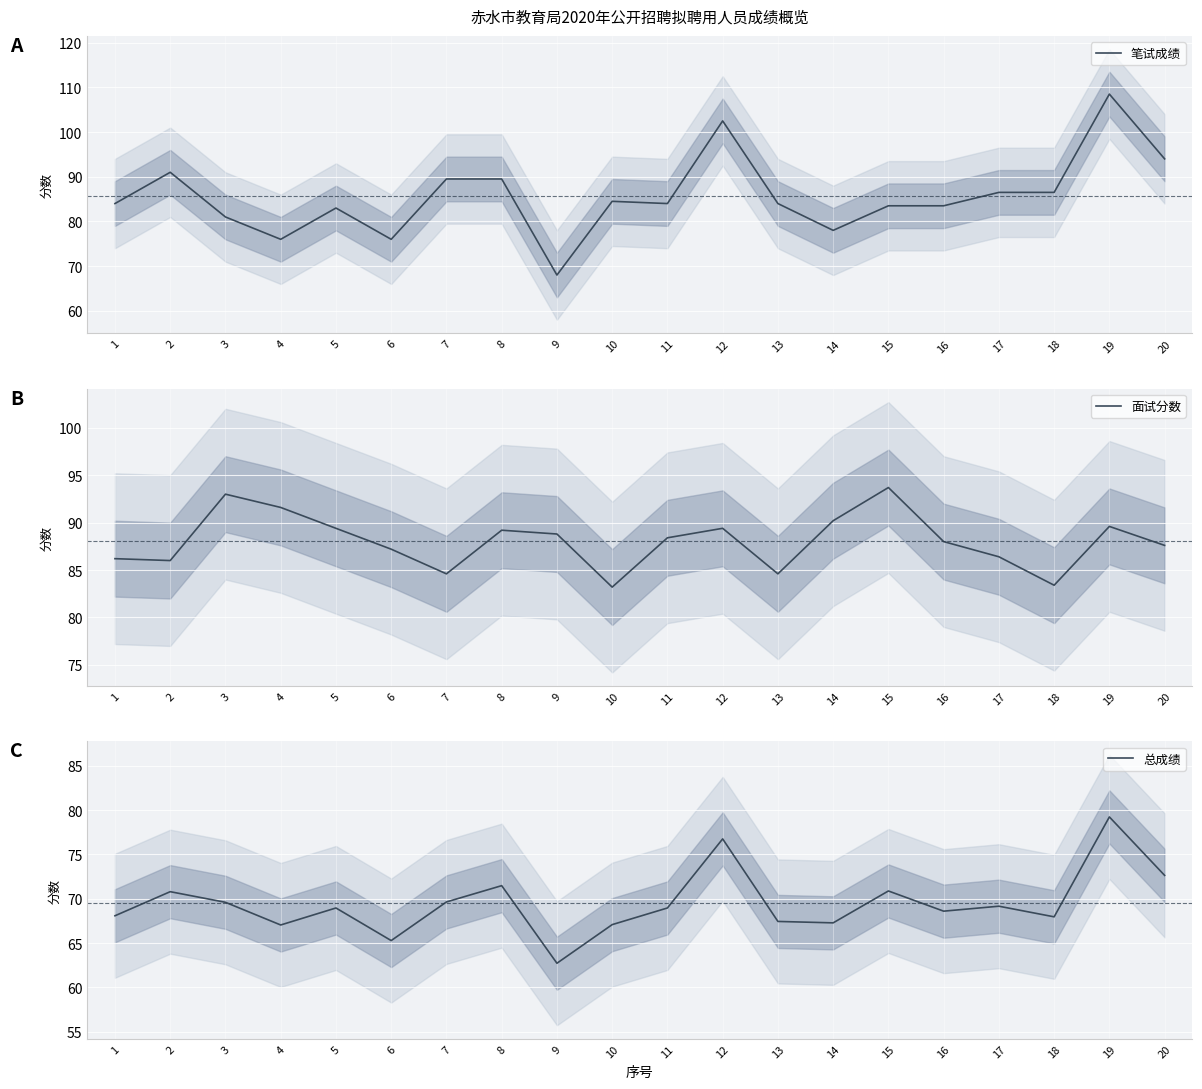

What is the difference between the maximum and minimum values in the 总成绩 series?

16.5